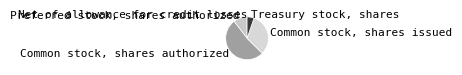

Is the sum of Common stock, shares issued and Treasury stock, shares greater than half?

No